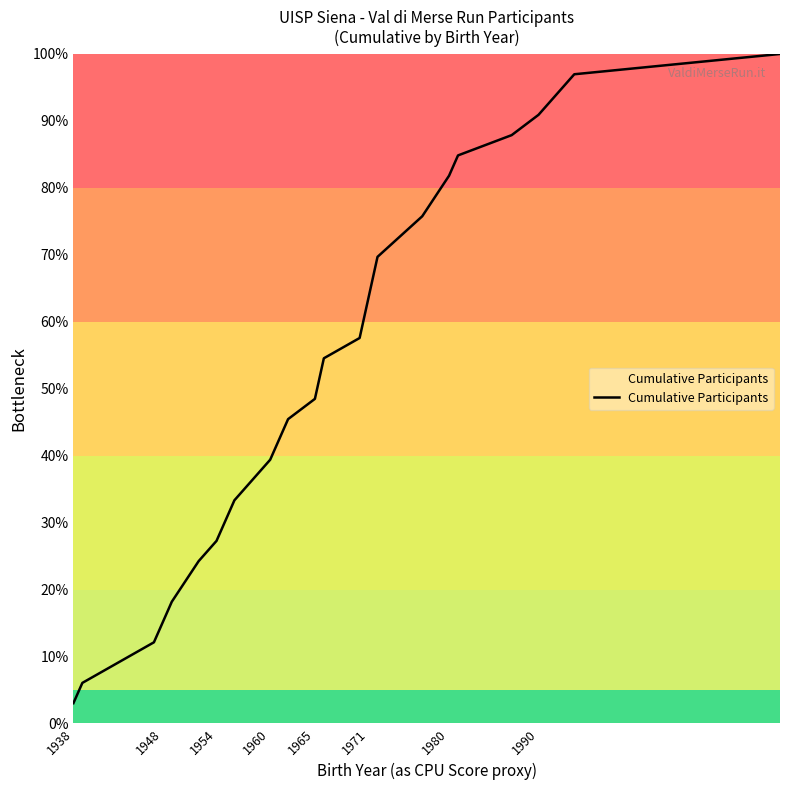

What is the difference between the maximum and minimum values?

97.0